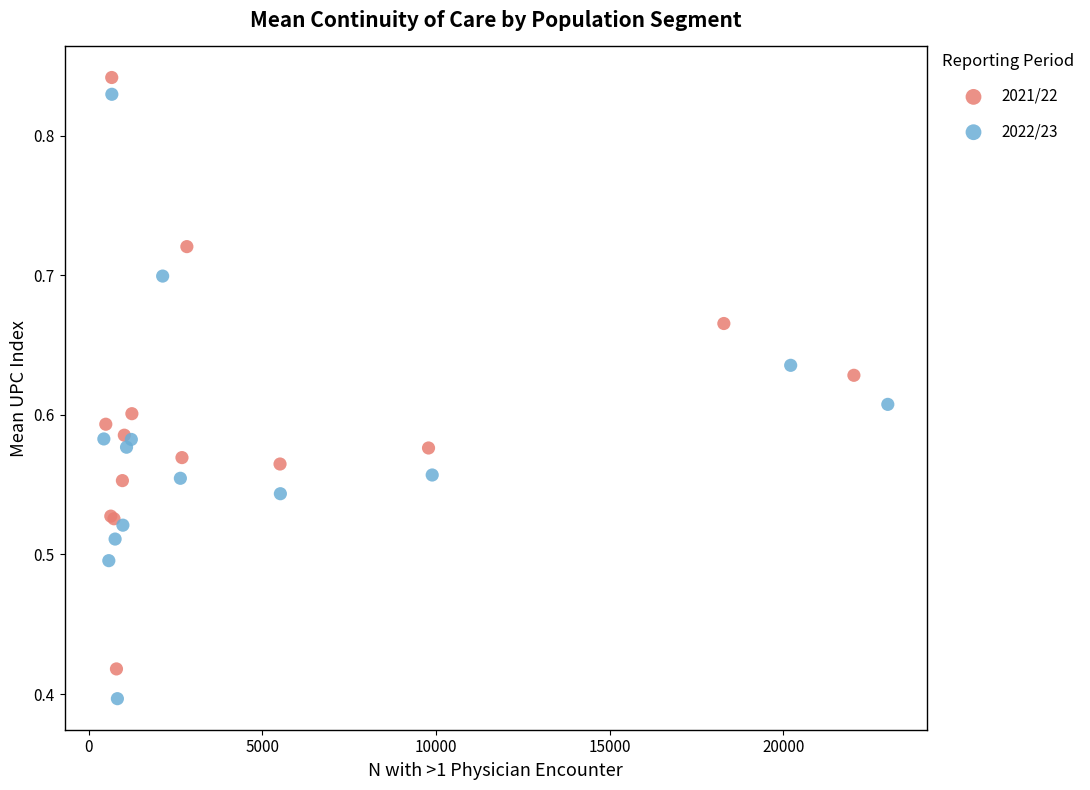

Which series contains the lowest Y value?

2022/23